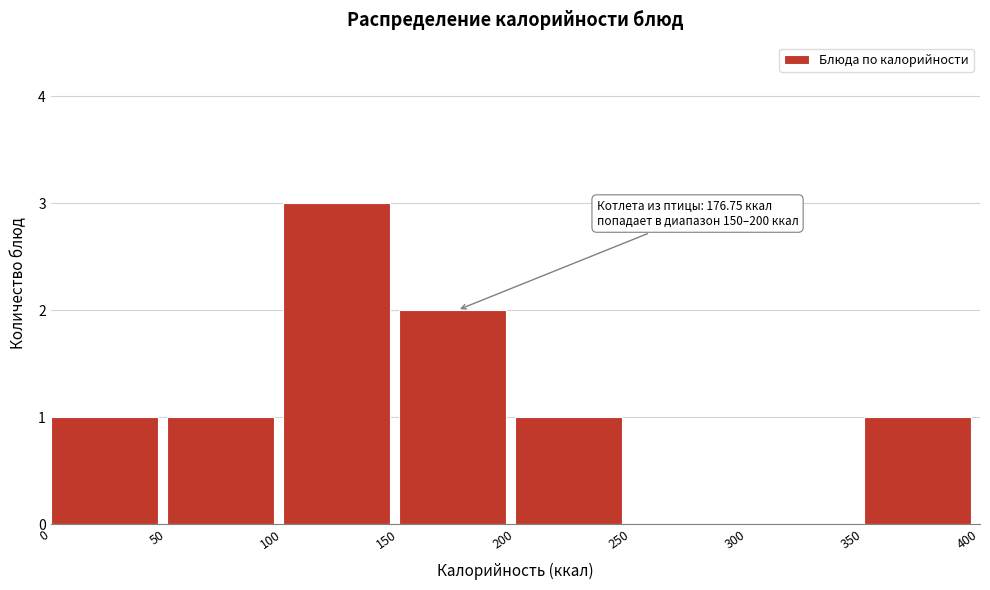

Which range on the x-axis has the tallest bar?

100 to 150